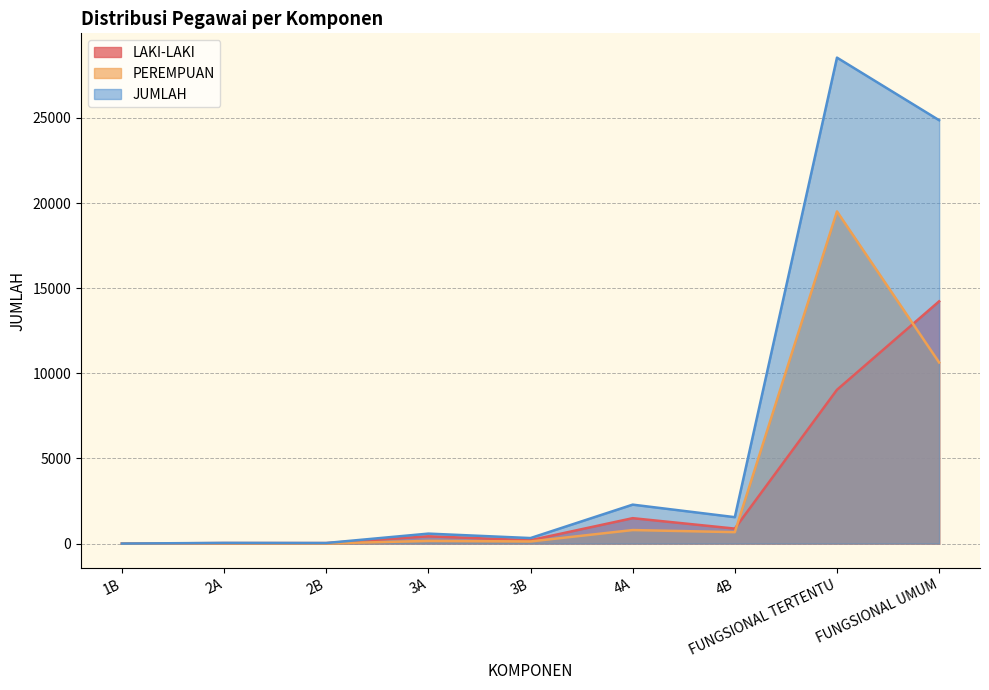

Which series changed the most between 2B and 4B?

JUMLAH